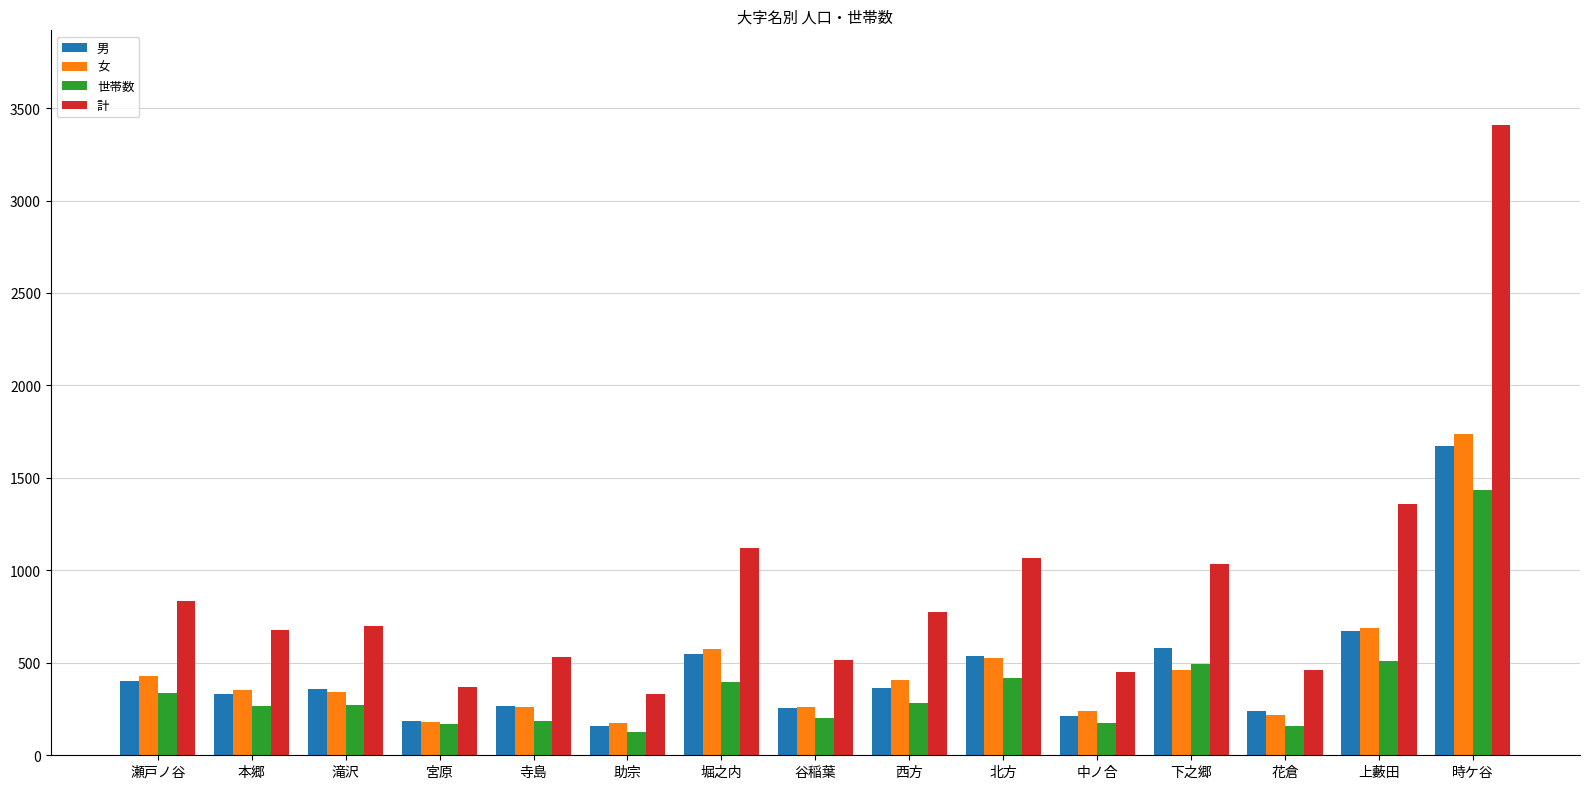

How many categories are shown in the chart?

15